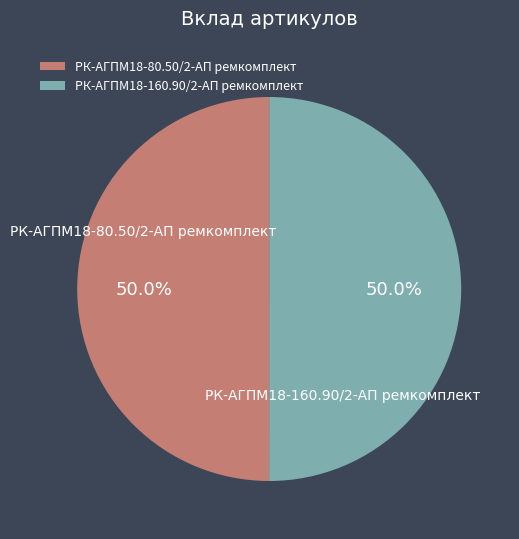

The РК-АГПМ18-160.90/2-АП ремкомплект slice represents 50% of the pie. True or false?

True